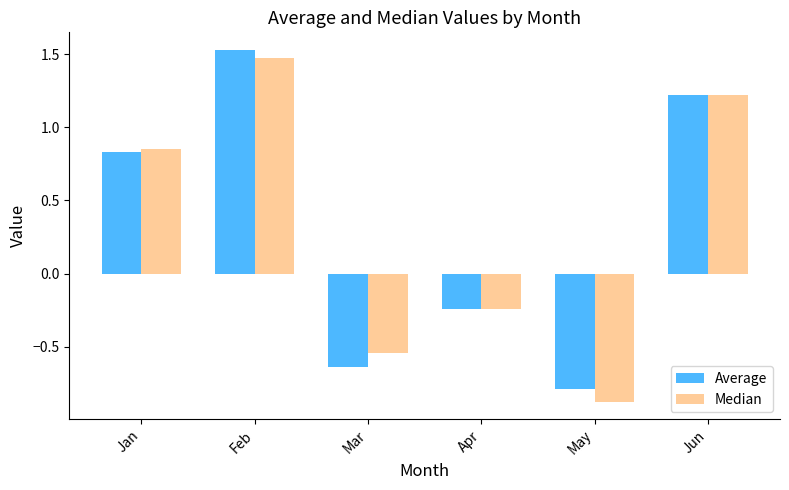

Which series has the largest range (max minus min)?

Median